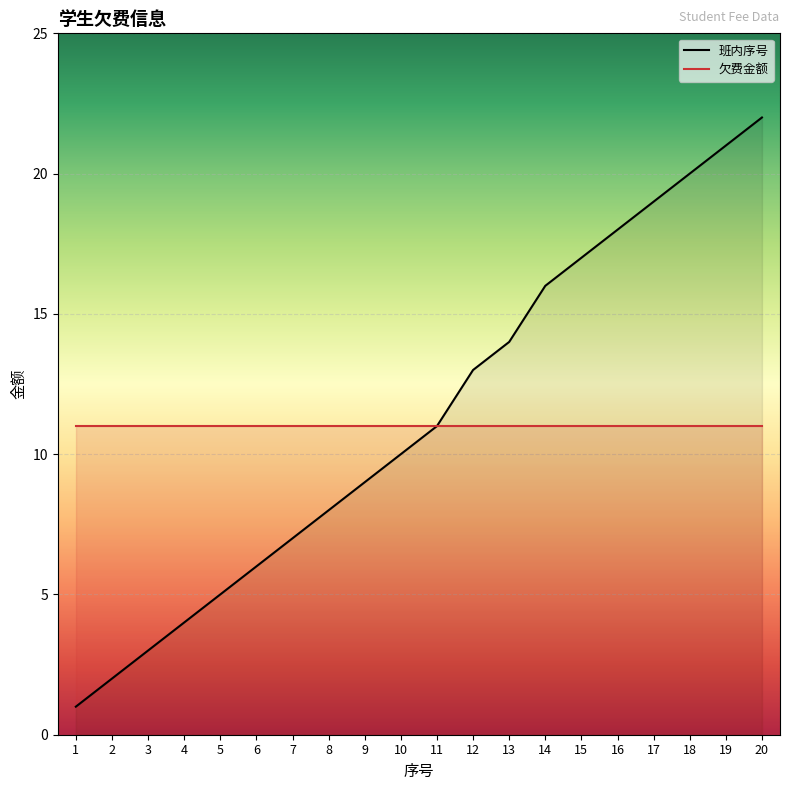

True or false: 欠费金额 has a value of 11 at 1.

True